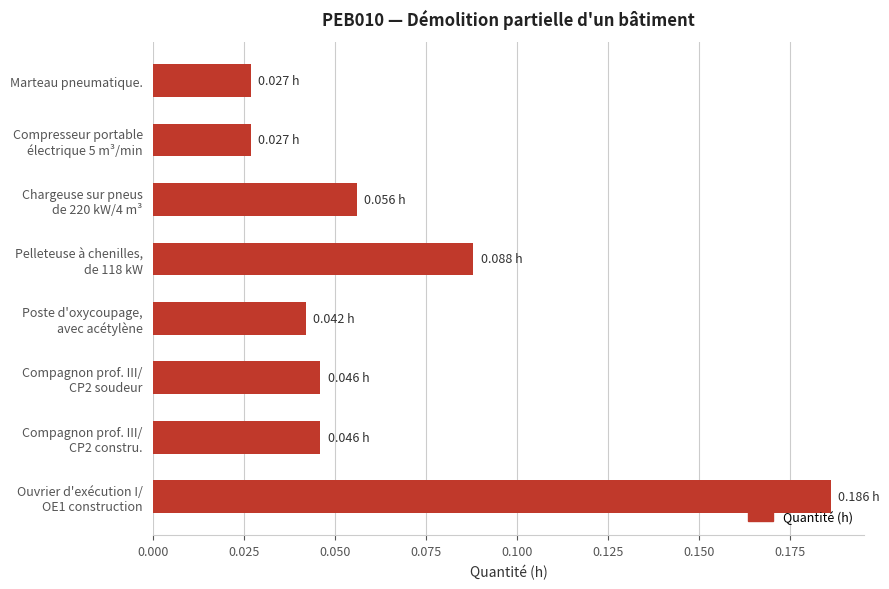

What is the sum of all values?

0.5